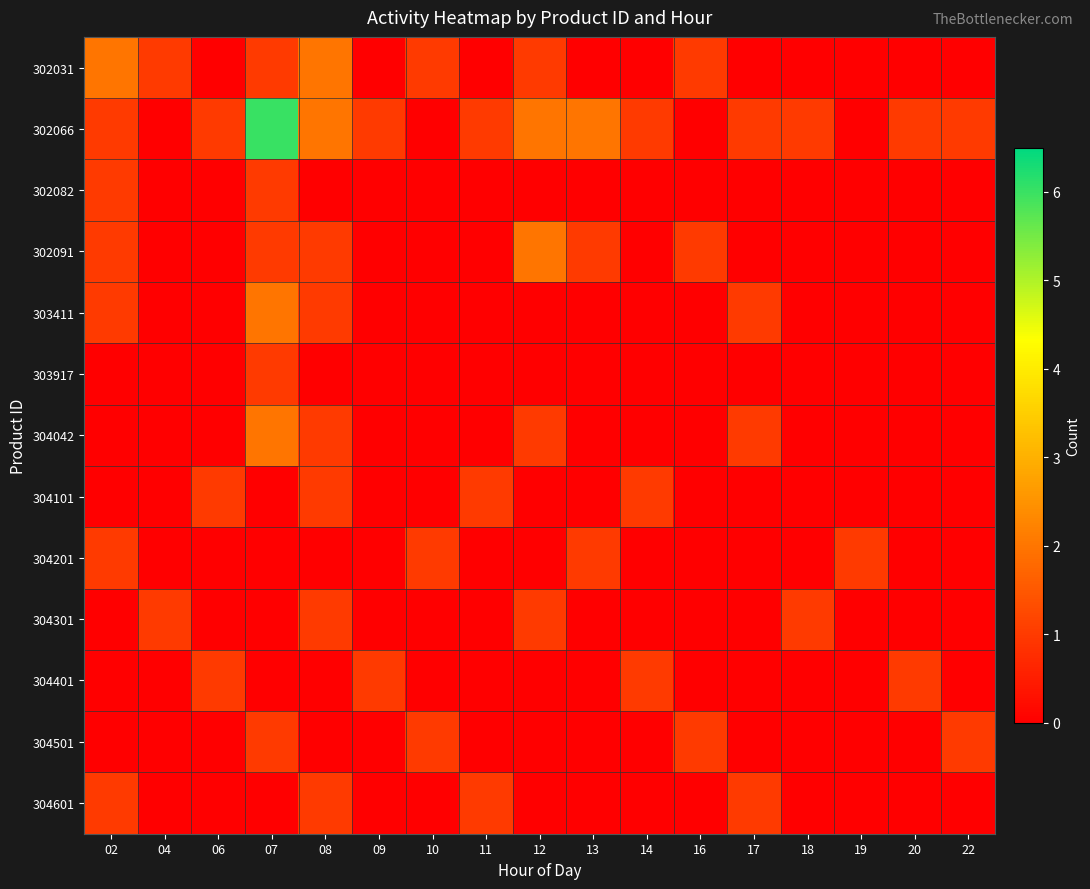

At 14, list the series in order from largest to smallest.

302066, 304101, 304401, 302031, 302082, 302091, 303411, 303917, 304042, 304201, 304301, 304501, 304601